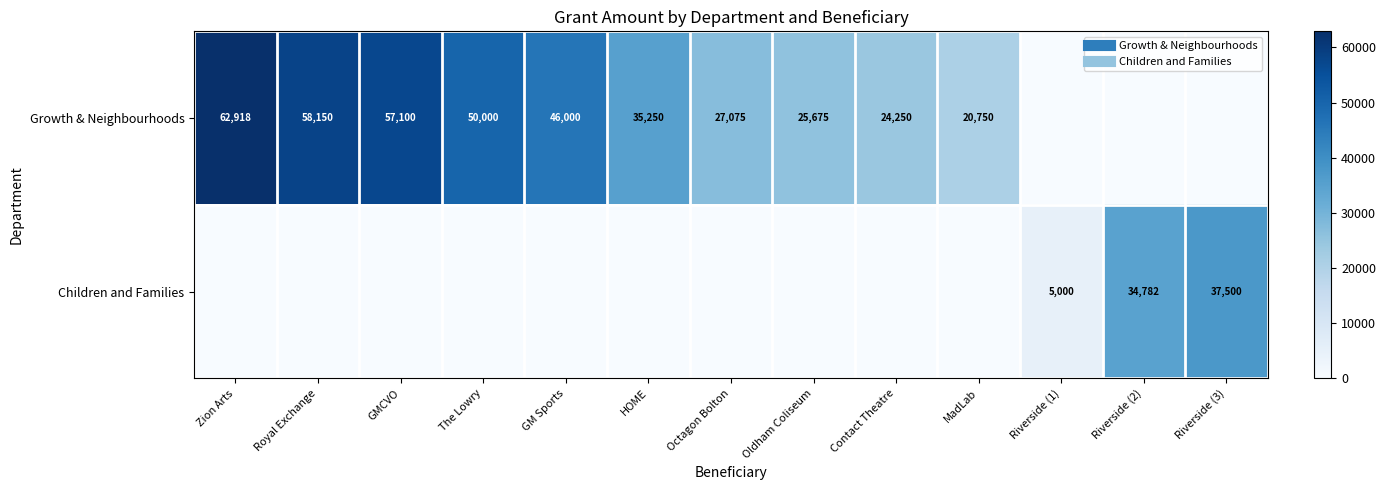

What is the sum of the Children and Families values at Riverside (3) and Riverside (2)?

72281.5